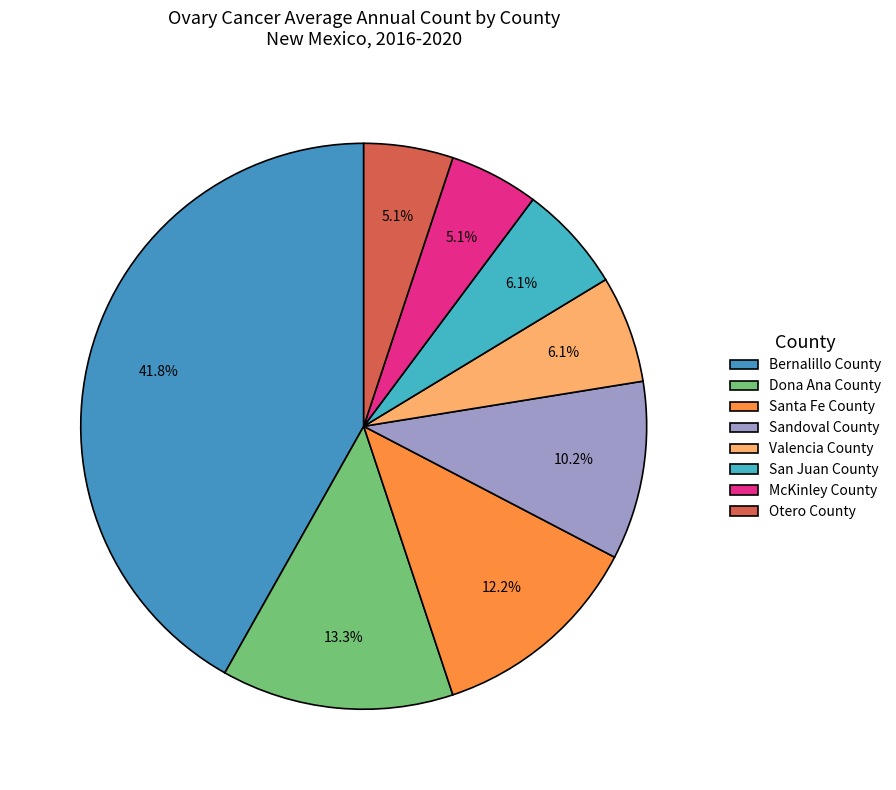

How many segments does this pie chart have?

8